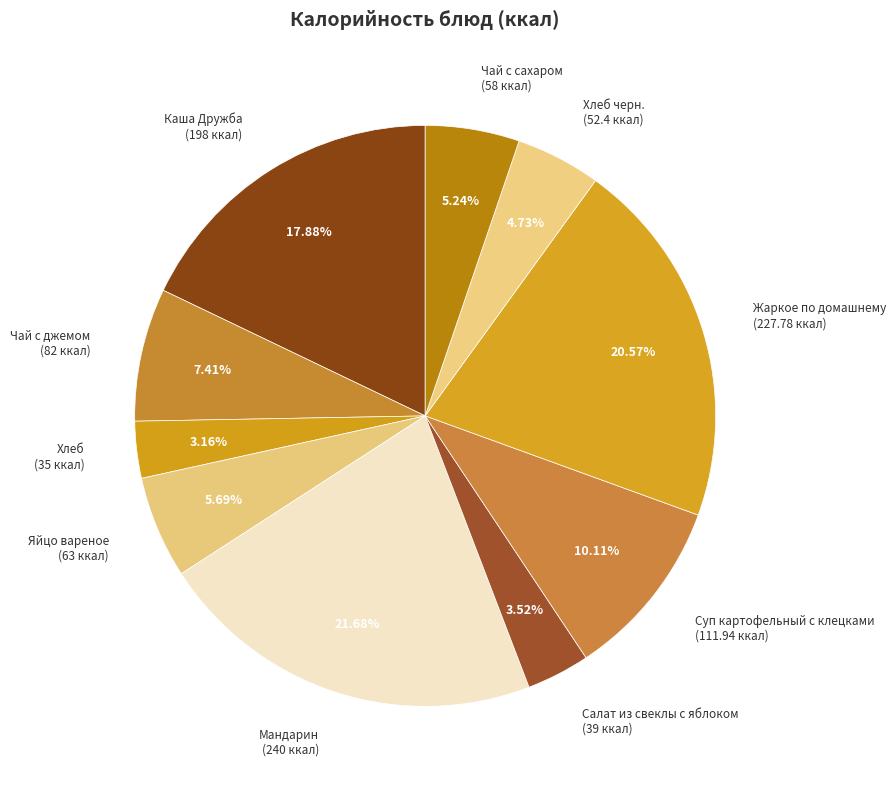

How many slices are in this pie chart?

10